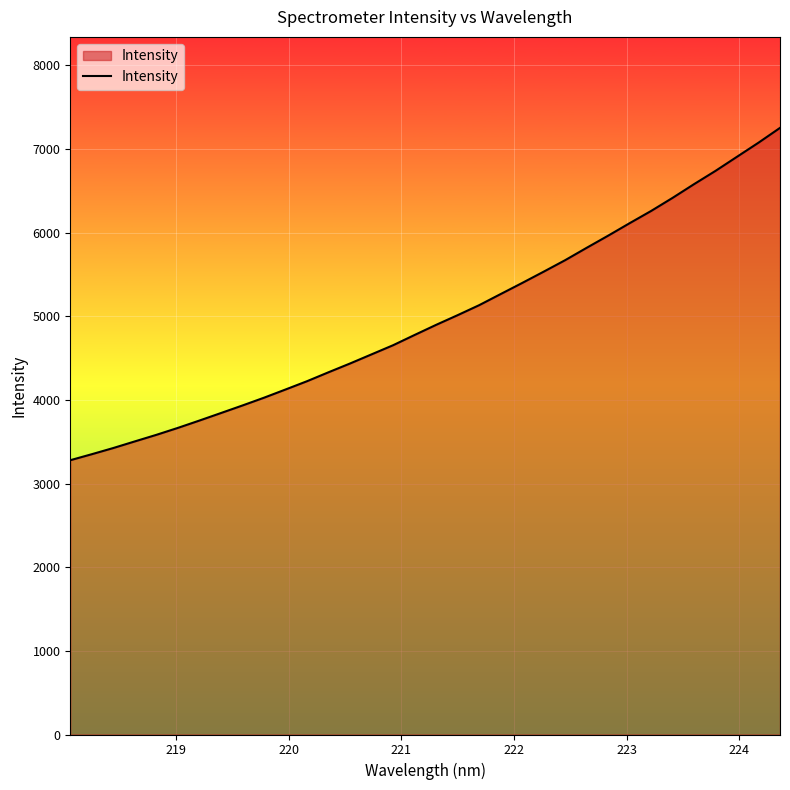

What is the minimum value shown in the chart?

3278.4